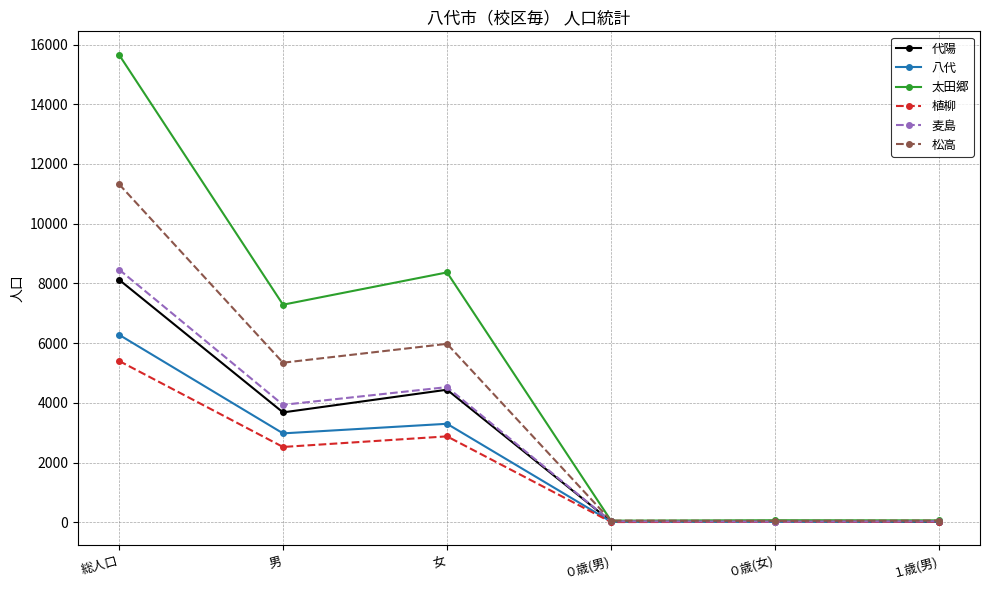

Does the chart have visible grid lines?

Yes